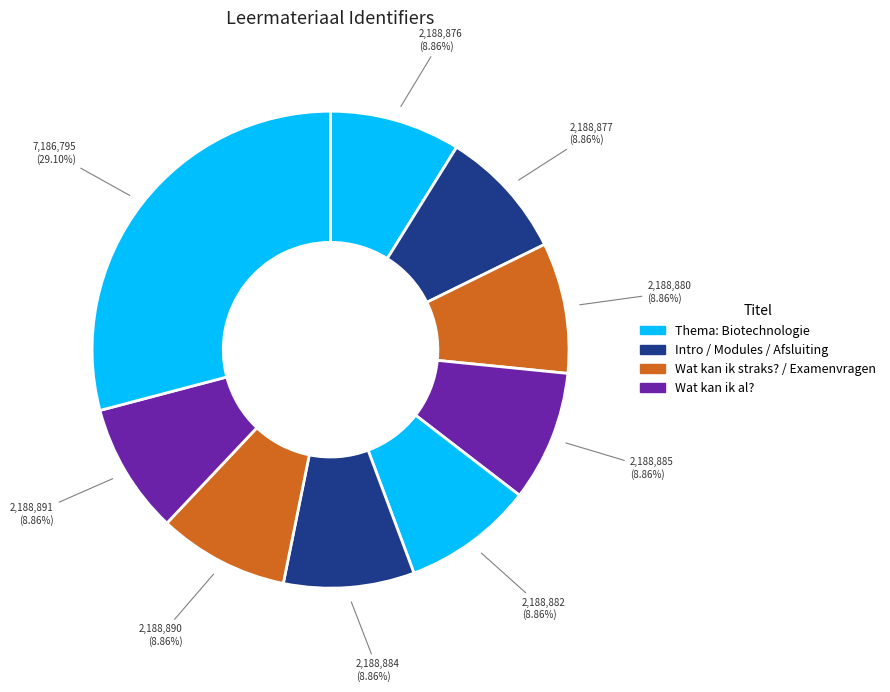

Count the number of slices in the pie.

9